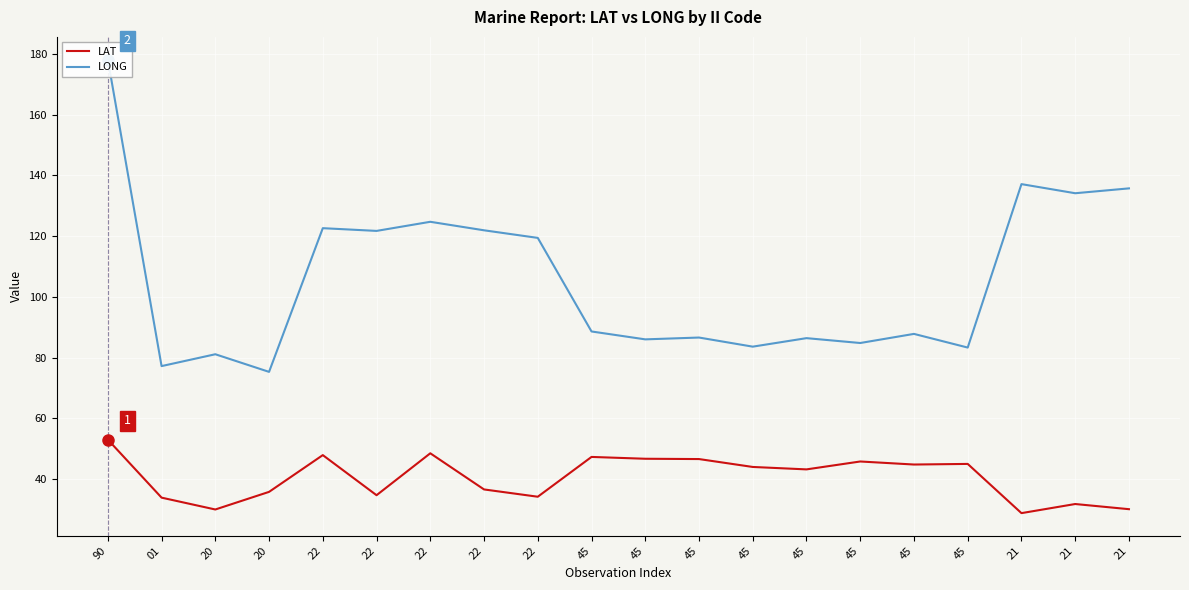

What is the label of the 20th point from the left?

21